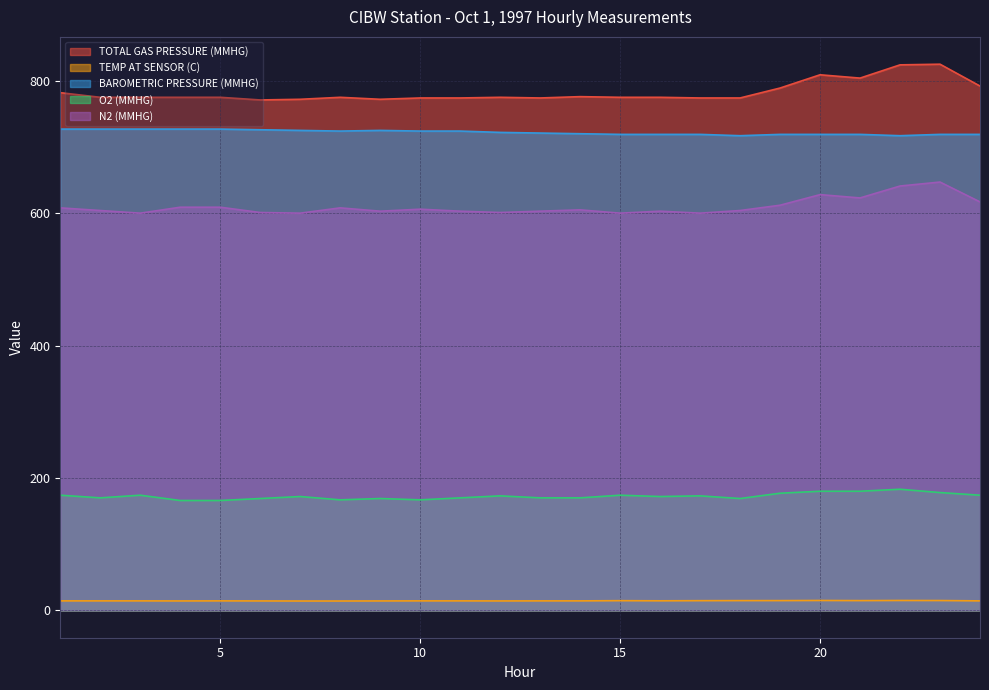

List the labels in order of N2 (MMHG) value, largest first.

23, 22, 20, 21, 24, 19, 4, 5, 1, 8, 10, 14, 2, 18, 9, 11, 13, 16, 6, 12, 3, 7, 15, 17